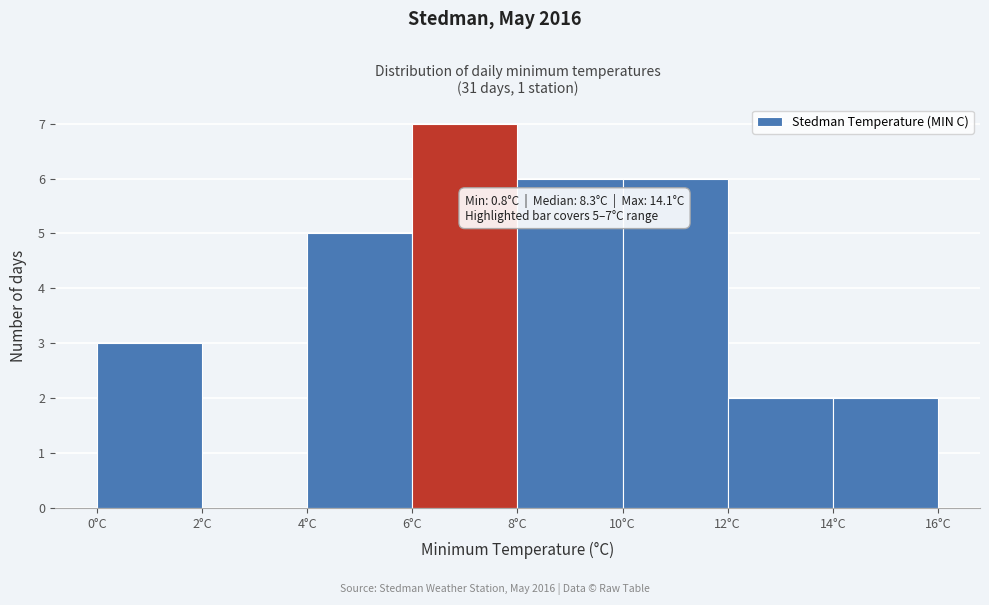

Which range on the x-axis has the tallest bar?

6 to 8